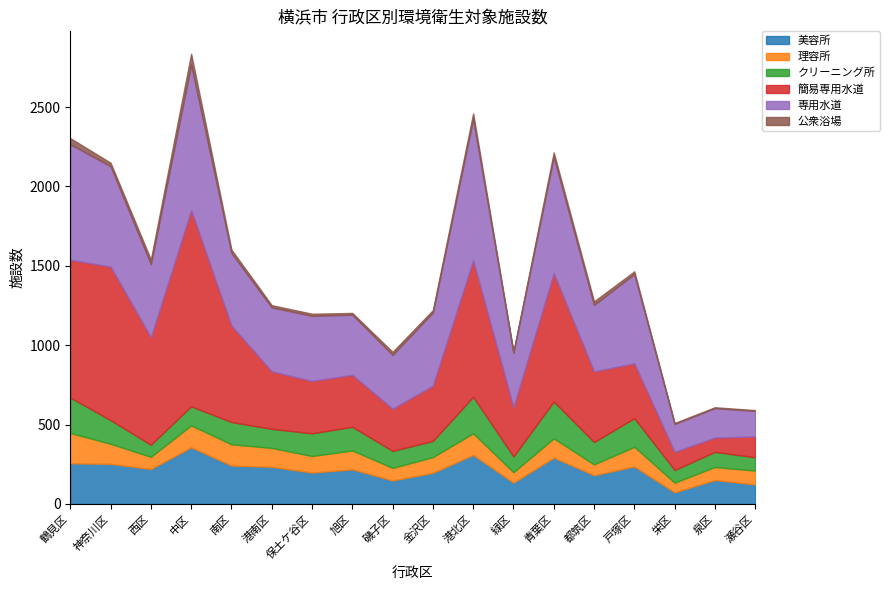

What is the value of the 理容所 point at the 1st from the left?

191